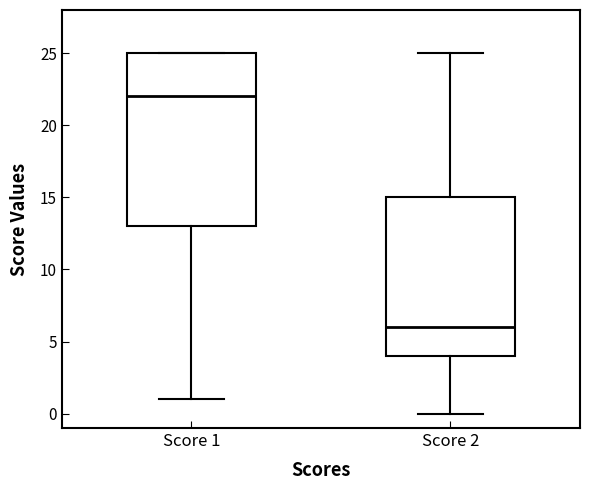

Reading left to right, transcribe this box plot: for each box, give where its median line is, the range the box spans, and where its two whiskers end, as read against the y-axis. The values are not printed on the chart, so give them approximately, as read against the axis.

Score 1: median 22, box 13 to 25, whiskers 1 to 25
Score 2: median 6, box 4 to 15, whiskers 0 to 25